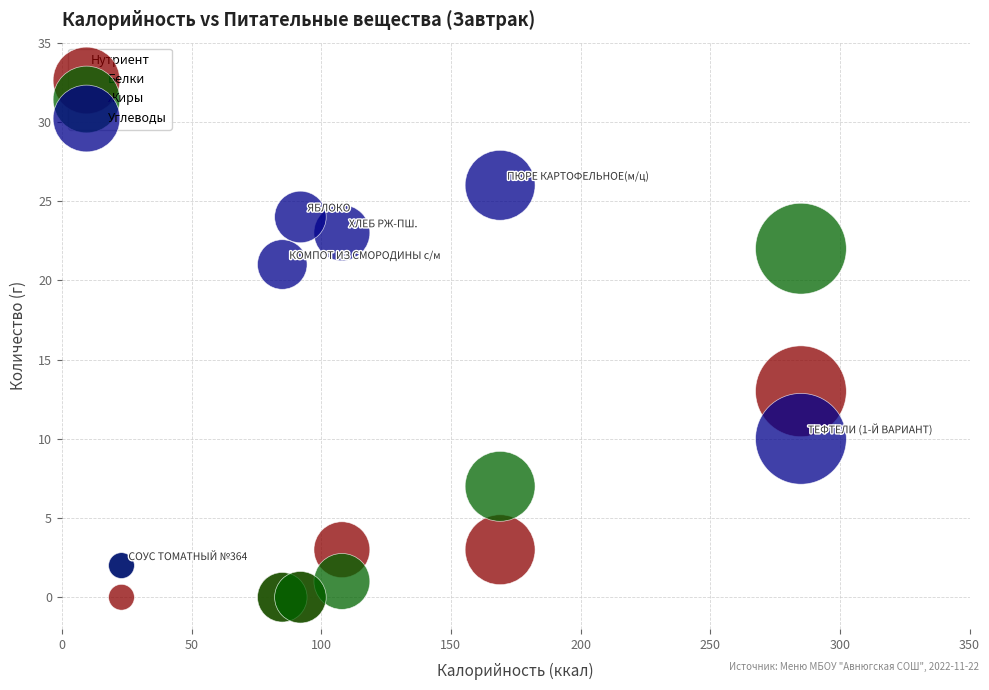

In the Белки series, what Y value is closest to 6?

3